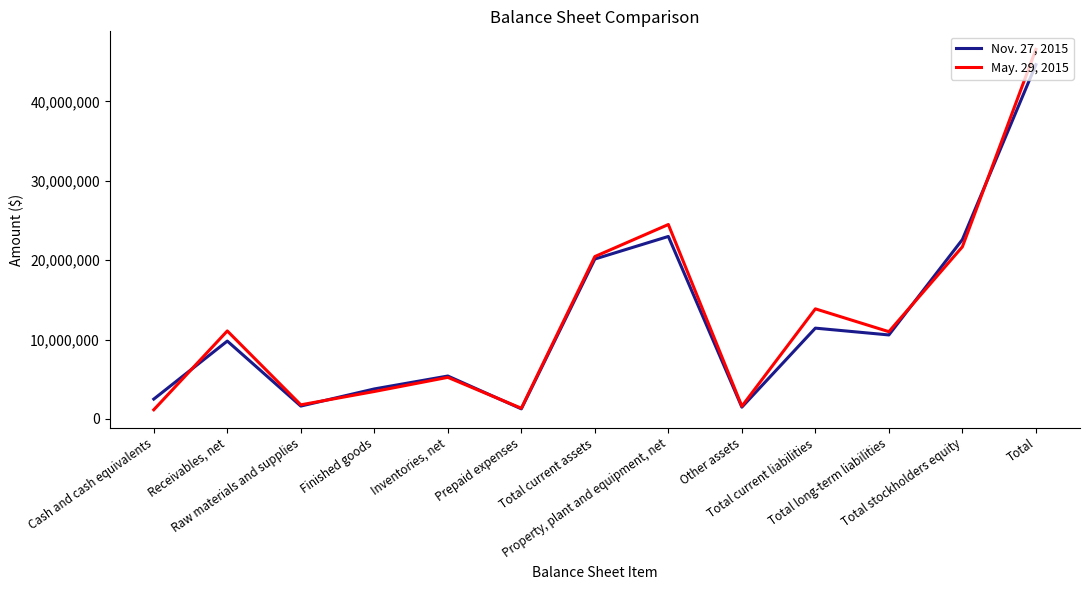

Between which two adjacent categories do Nov. 27, 2015 and May. 29, 2015 first intersect?

Cash and cash equivalents and Receivables, net